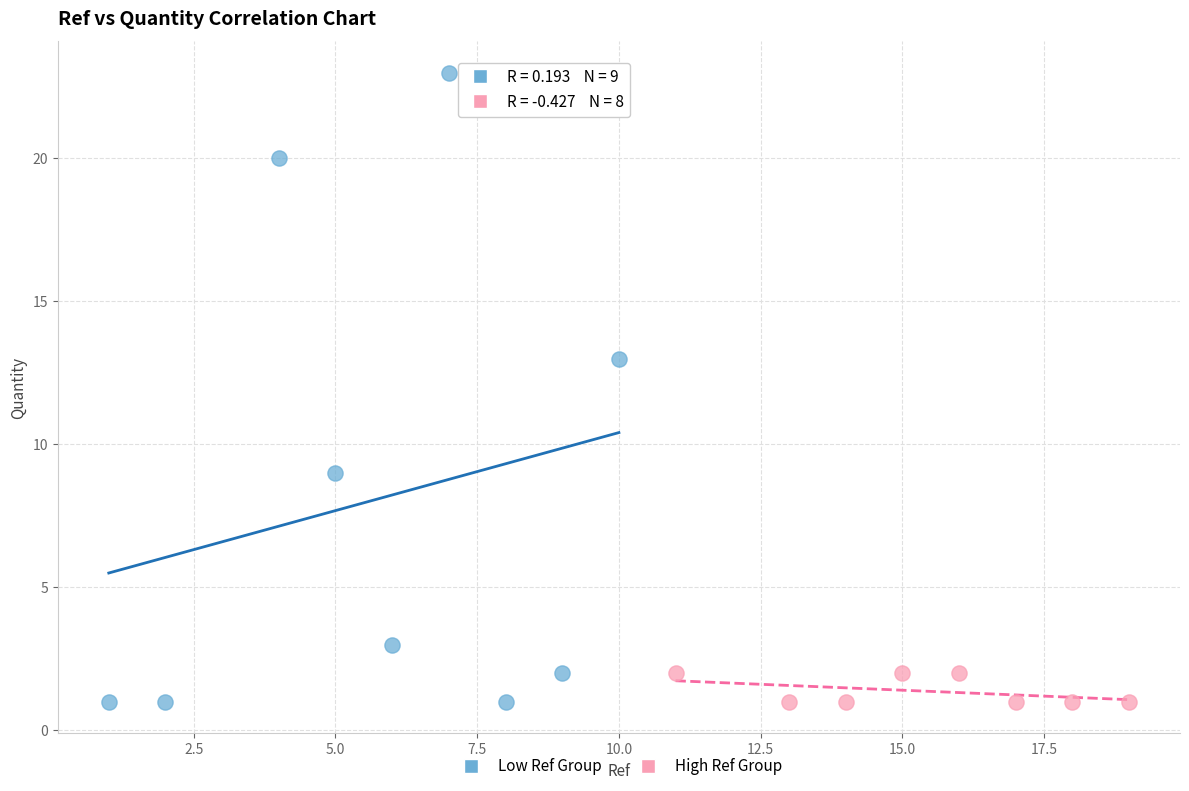

What are all the series names shown in the legend?

Low Ref Group, High Ref Group